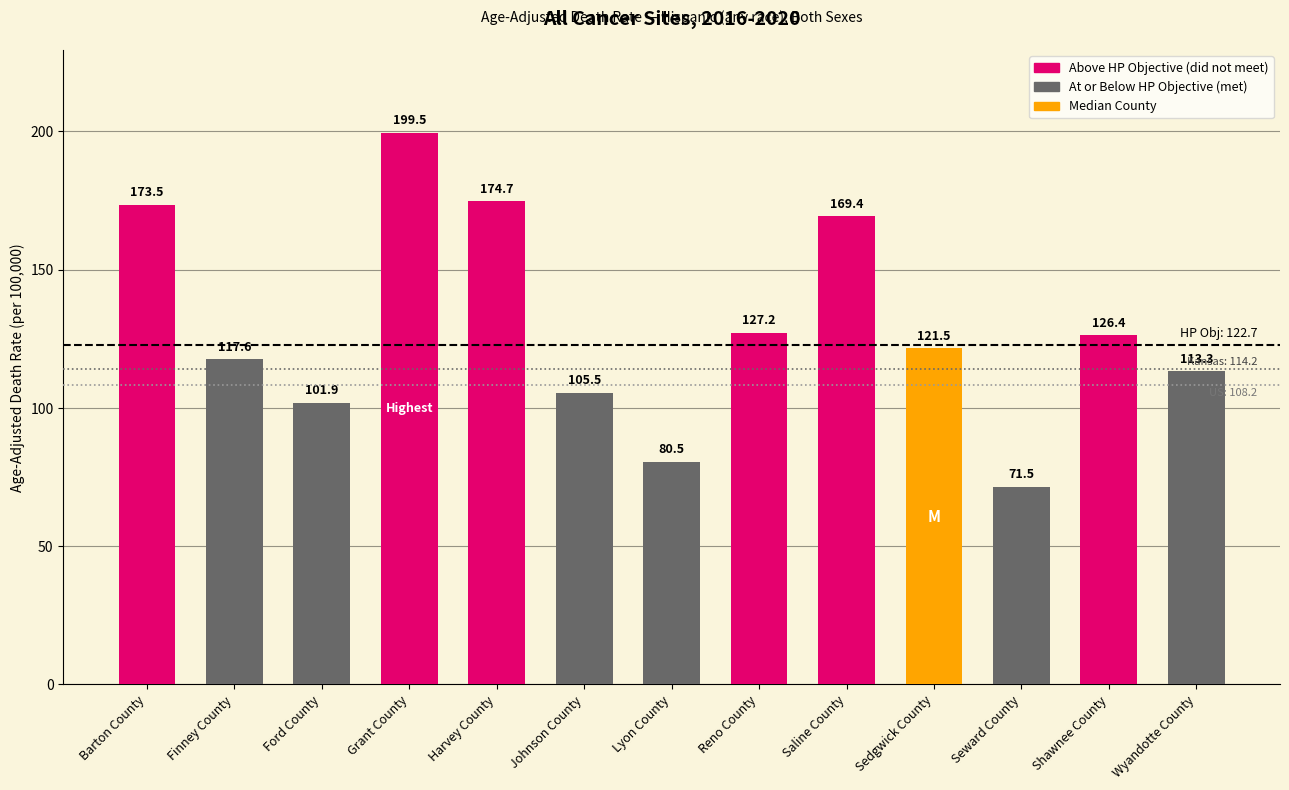

Reading right to left, extract all data points from this chart.

113.3	126.4	71.5	121.5	169.4	127.2	80.5	105.5	174.7	199.5	101.9	117.6	173.5